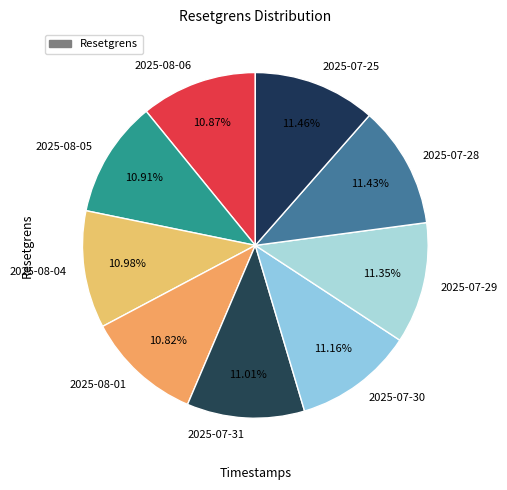

Does any single category account for the majority?

No